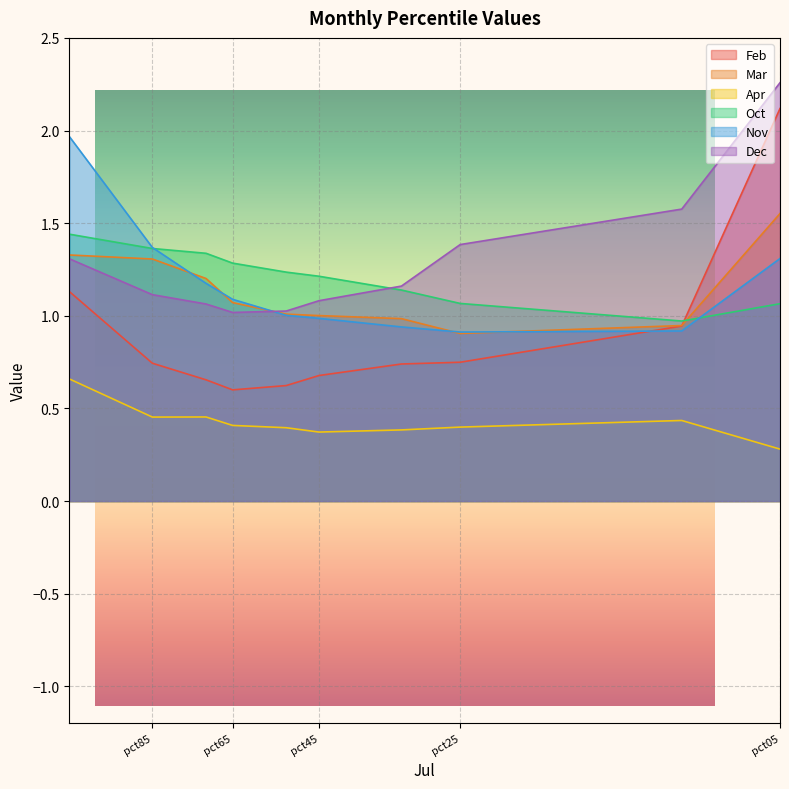

What is the average value of the Nov series?

1.2